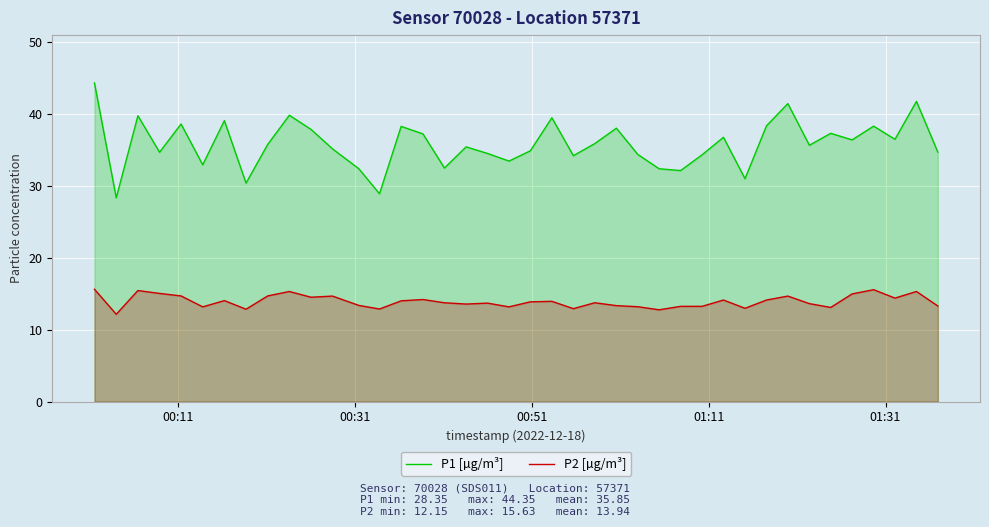

Which series has the largest total across all categories?

P1 [µg/m³]